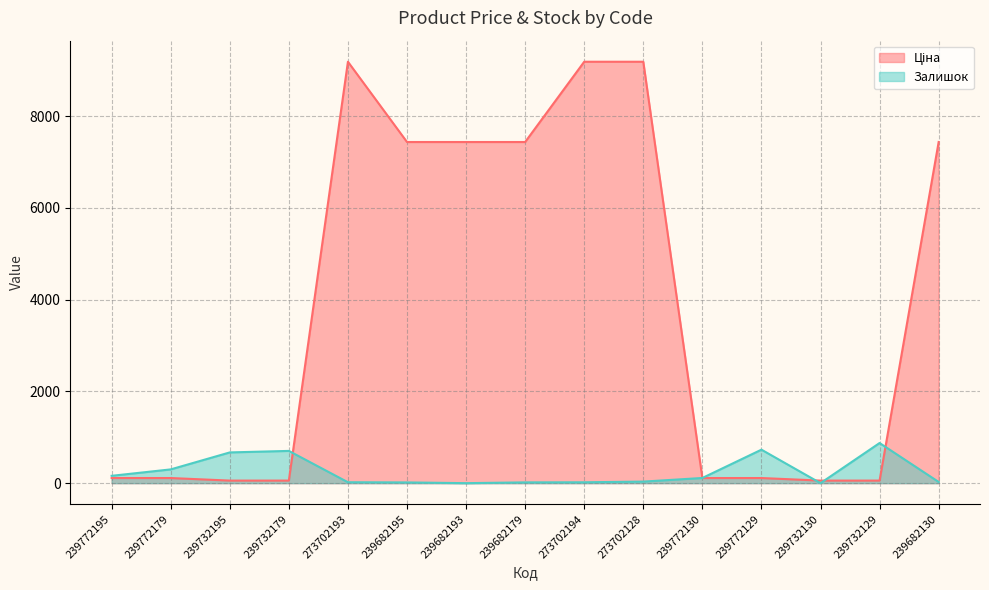

True or false: Ціна has more than 1 points higher than both neighbors.

False